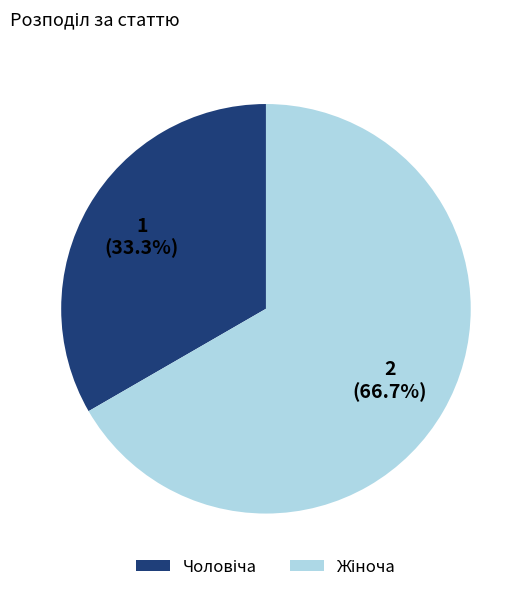

Is there any slice that represents more than half of the pie?

Yes